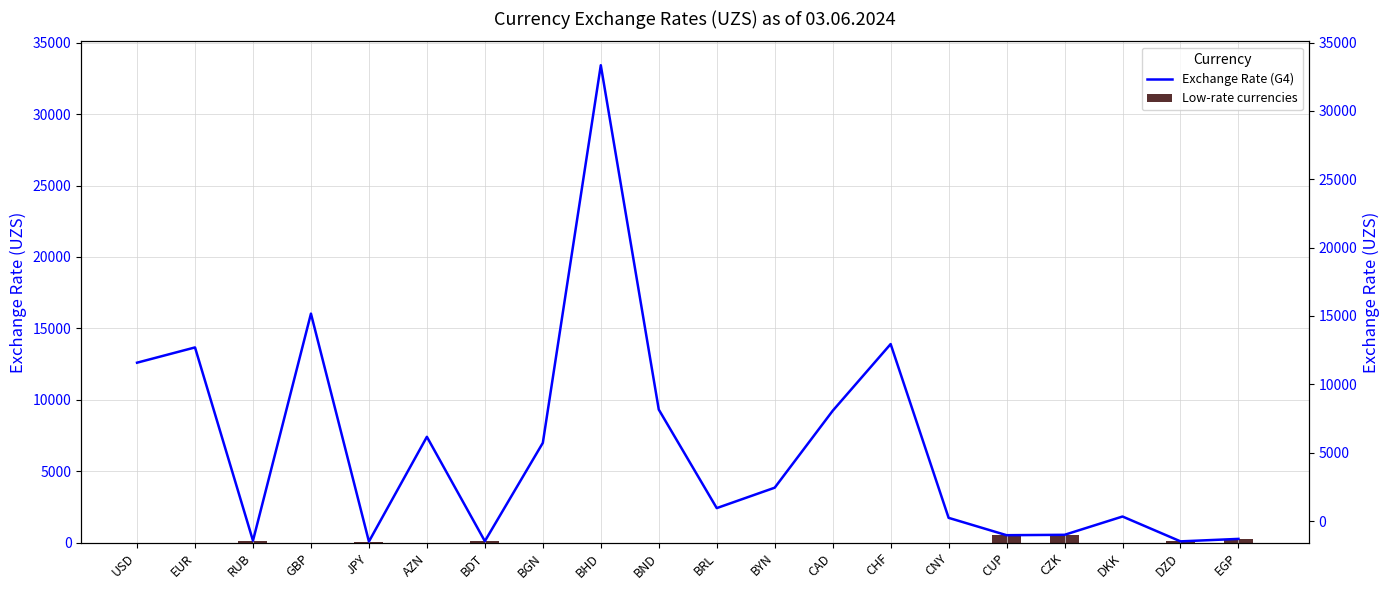

What is the difference between the second highest and minimum values?

15953.2